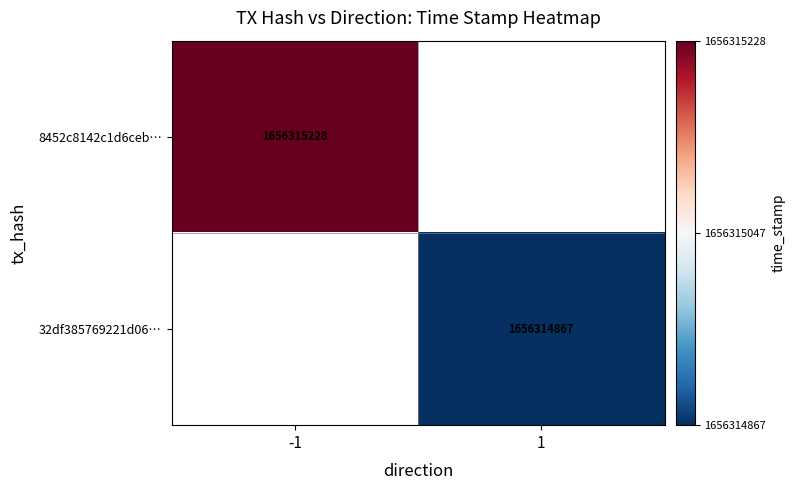

Is the value of 32df385769221d0616577e4f23d887c7cadcdc0 at 1 greater than the value of 8452c8142c1d6cebe0bc3da98da50e505cc1b11 at 0?

Yes